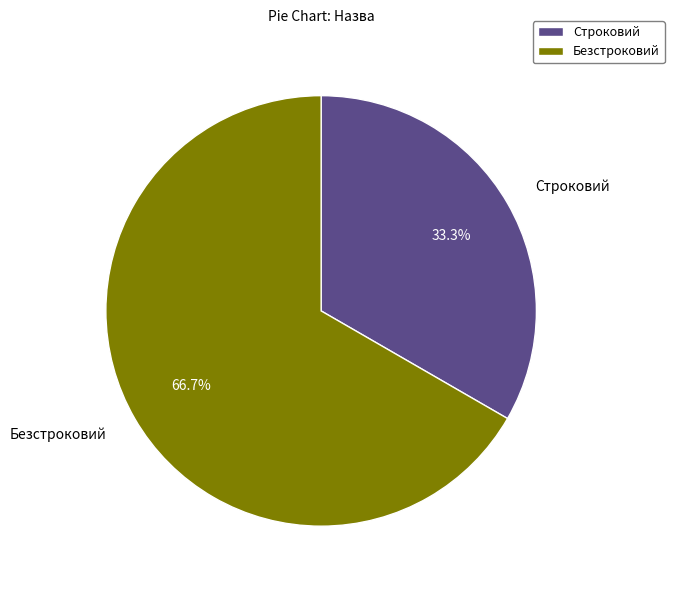

Is it true that Строковий is 33% of the pie?

True